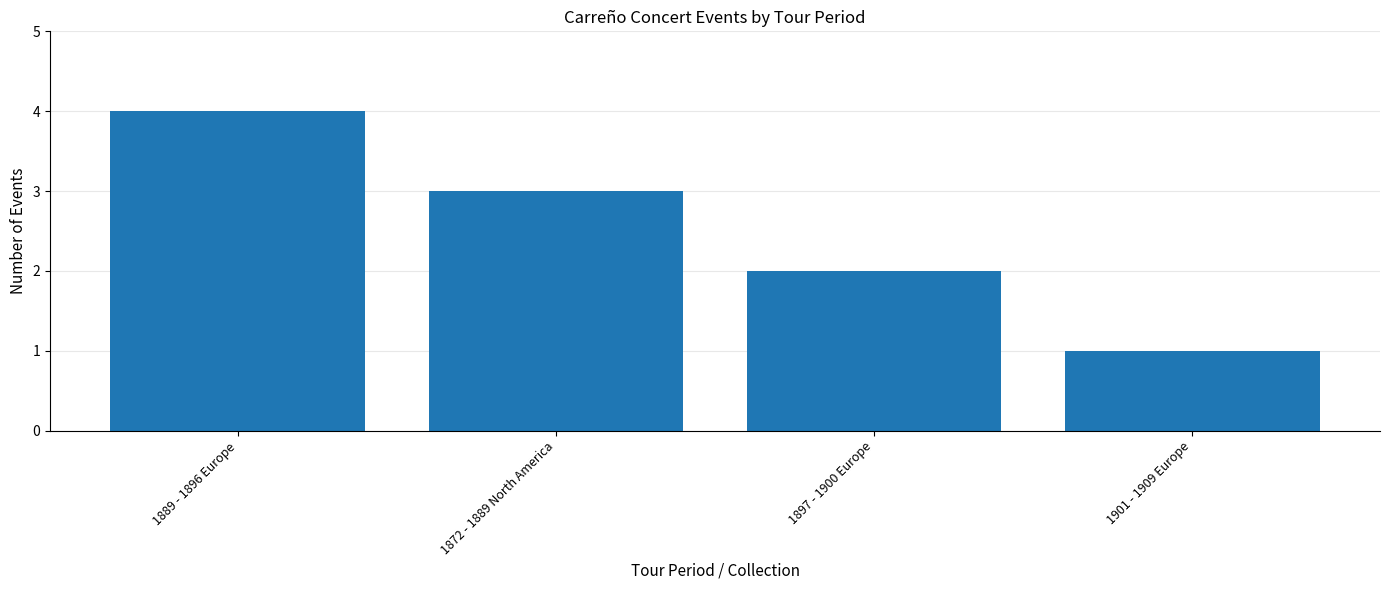

Reading right to left, transcribe all the data shown in this chart.

1	2	3	4